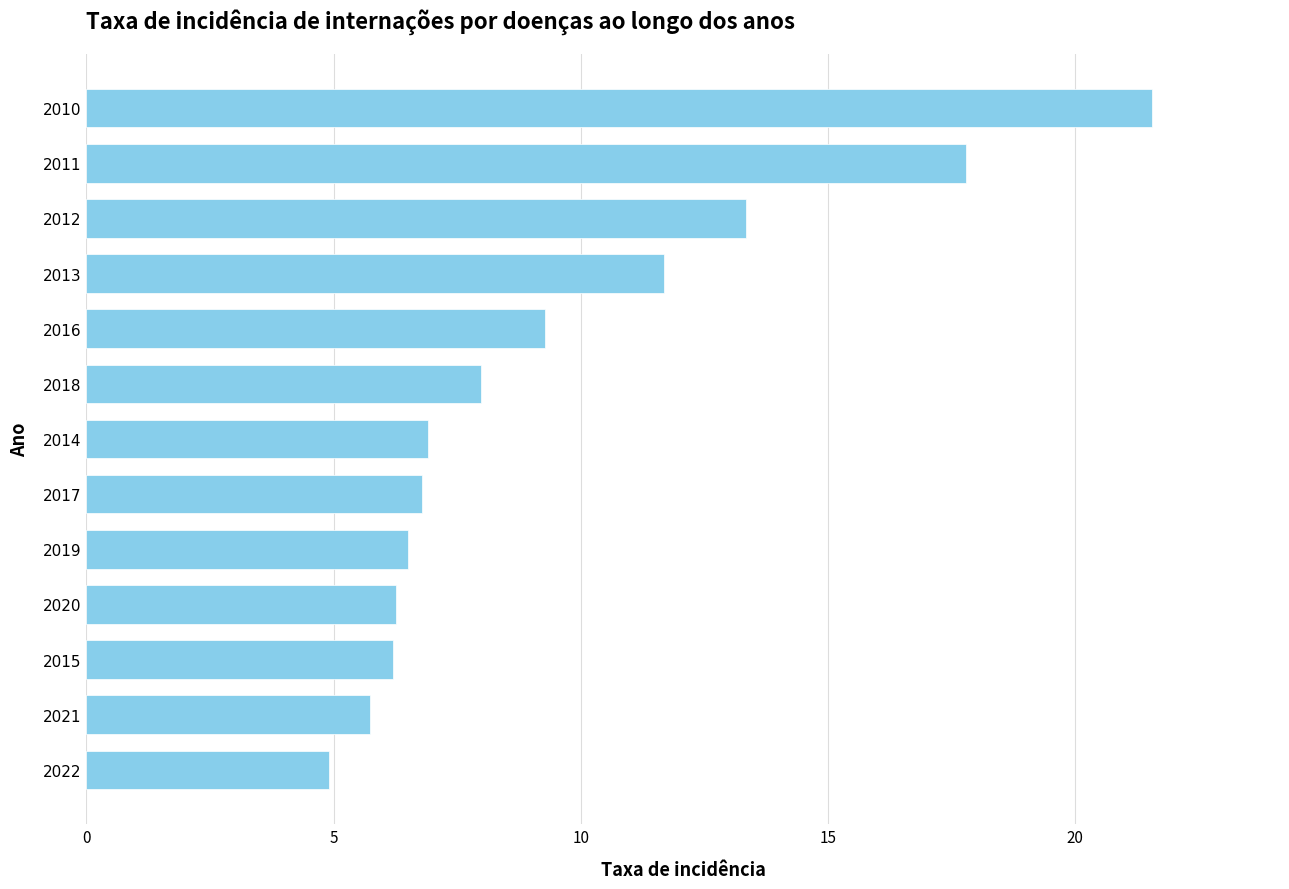

Does the chart contain stacked bars?

No